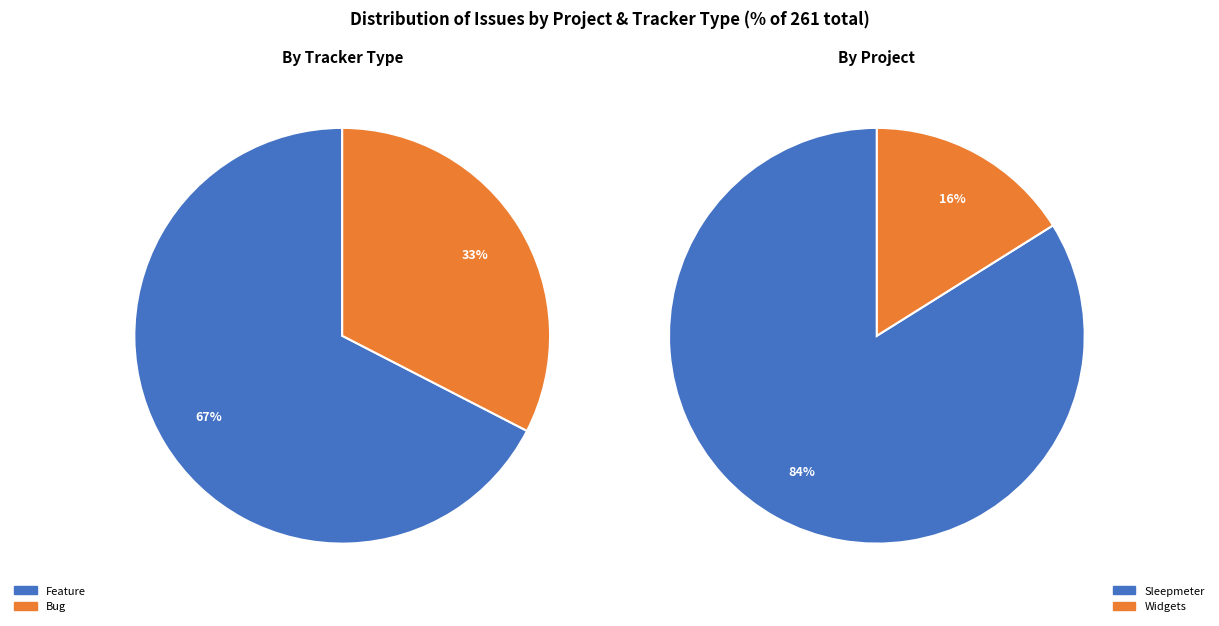

How many segments does this pie chart have?

2